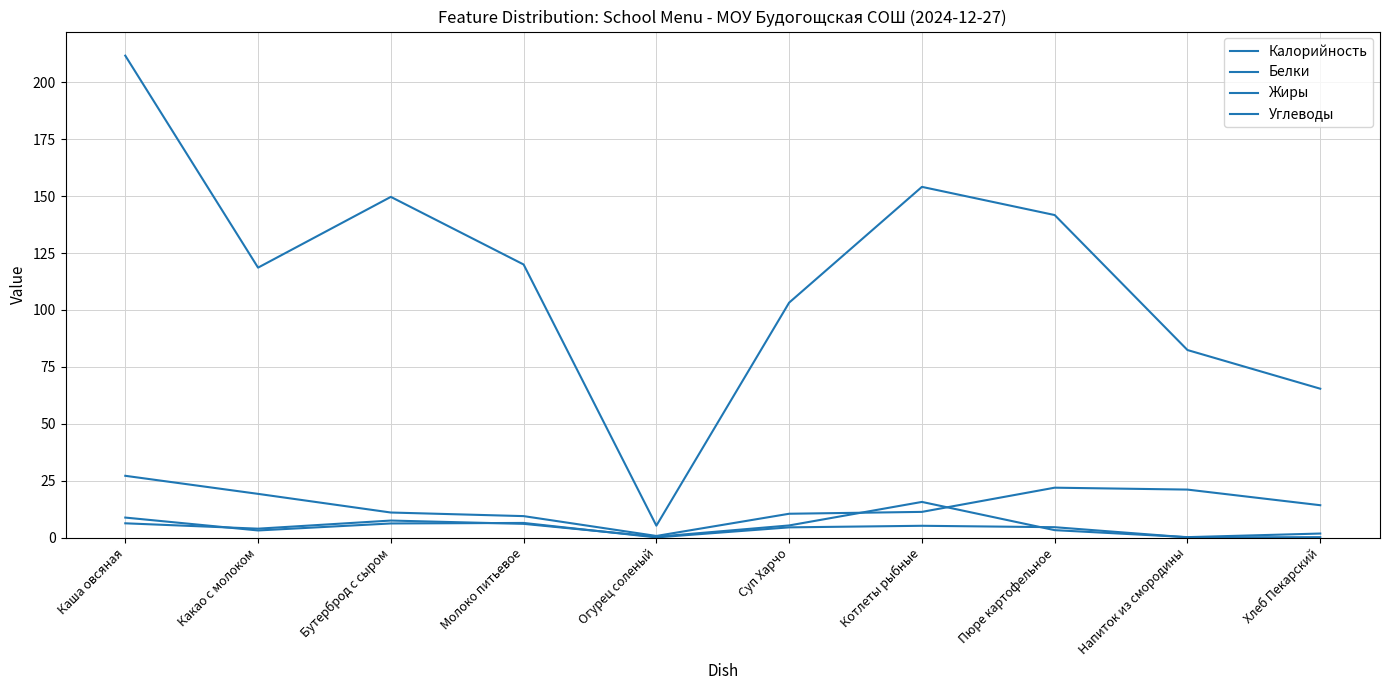

The value of Углеводы at Хлеб Пекарский is 4.5. True or false?

False